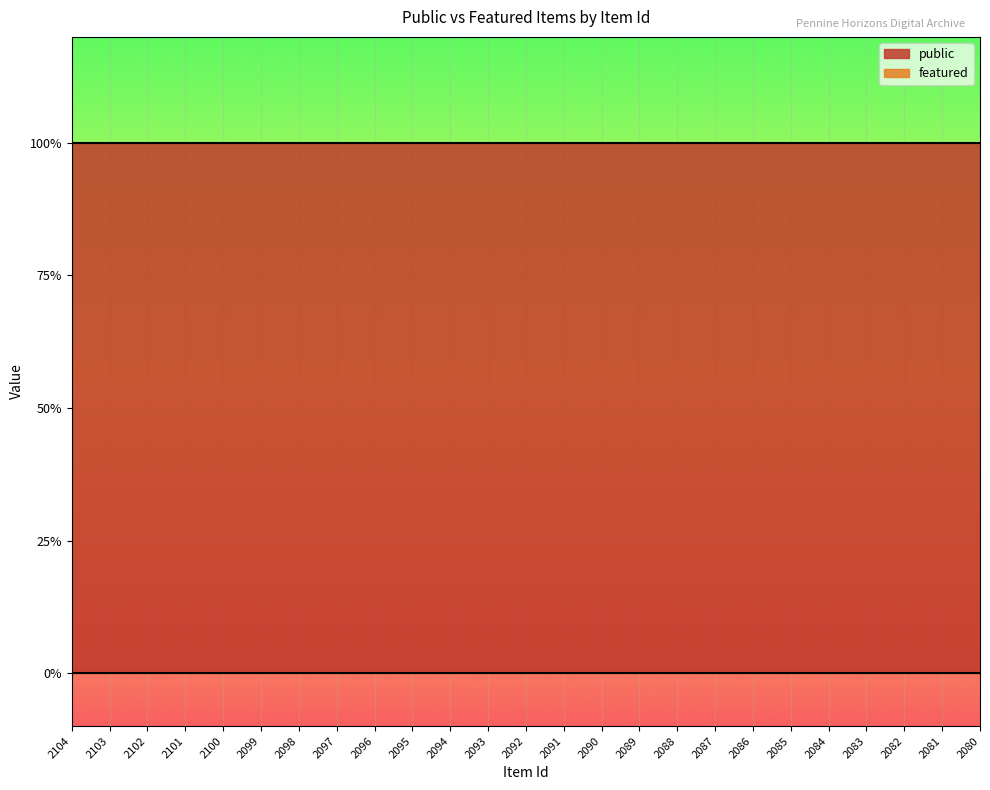

What is the value of the public point at the 3rd from the left?

1